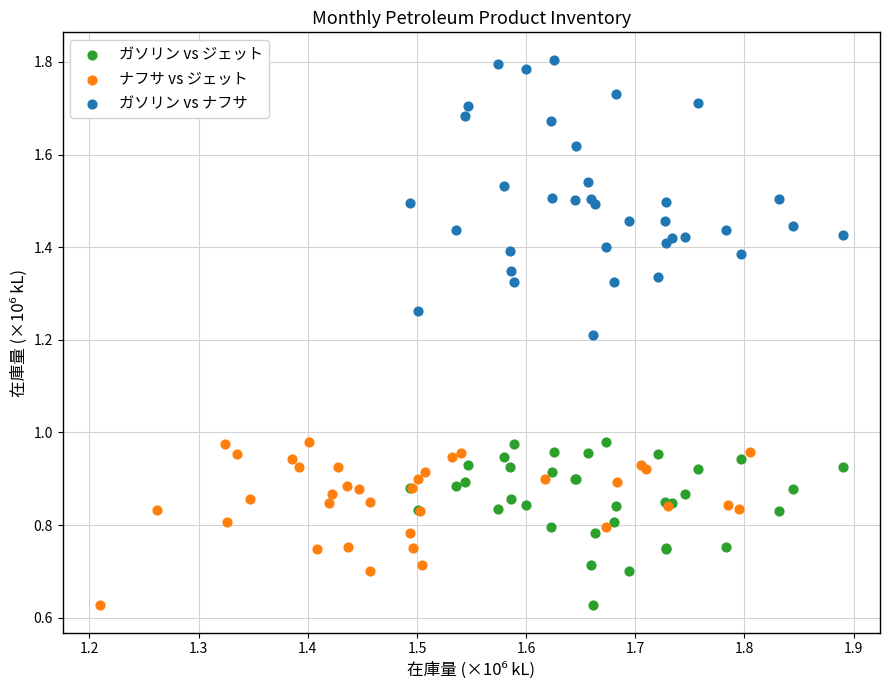

Which series has the widest spread of Y values?

ガソリン vs ナフサ